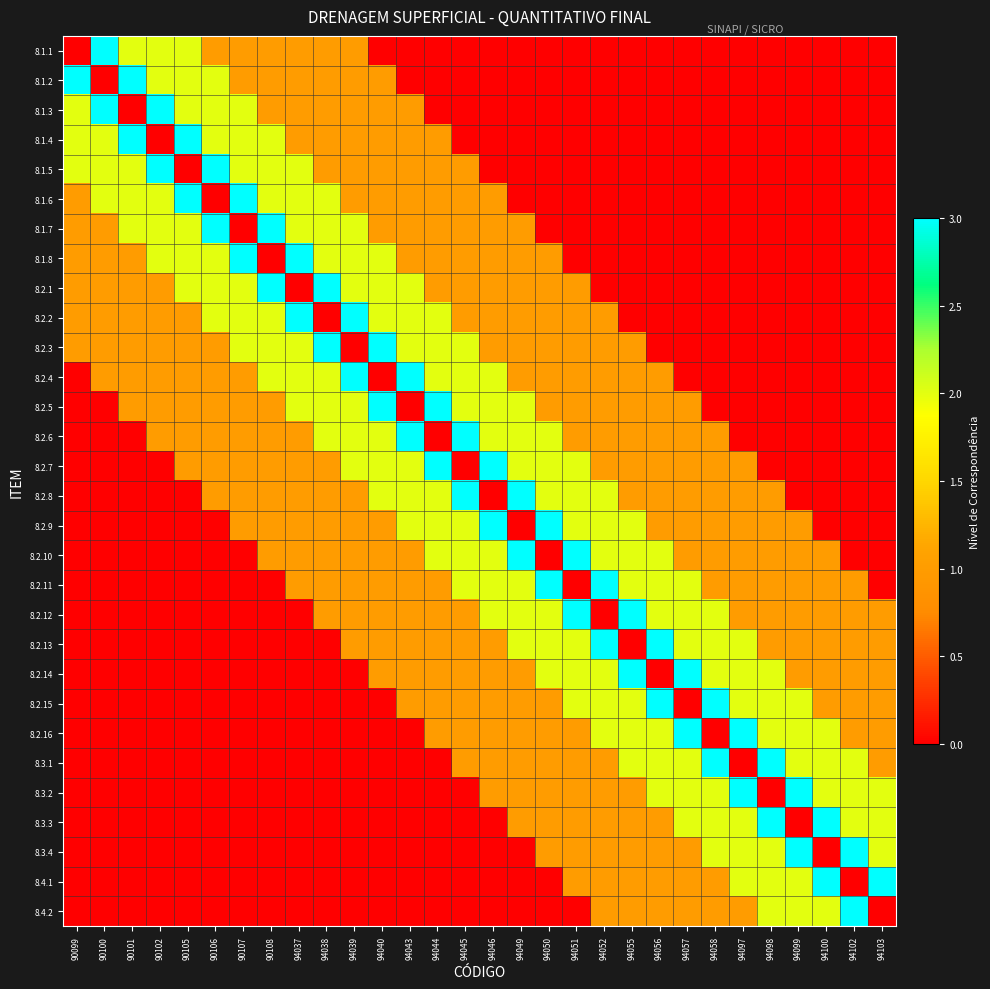

Which series has the widest spread of values?

8.1.1